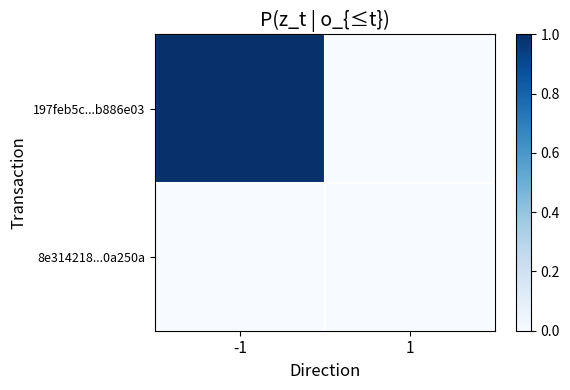

At which category is the sum across all series the highest?

-1